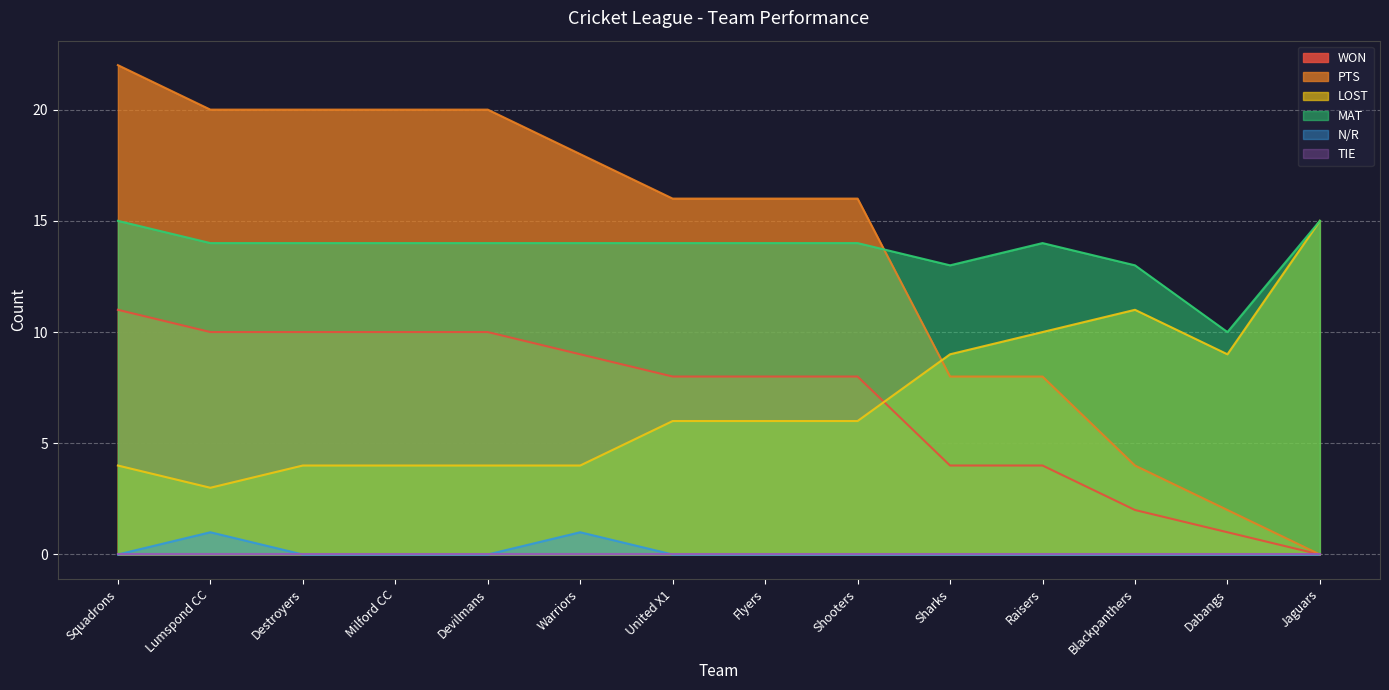

Which series changed the most between Warriors and Sharks?

PTS